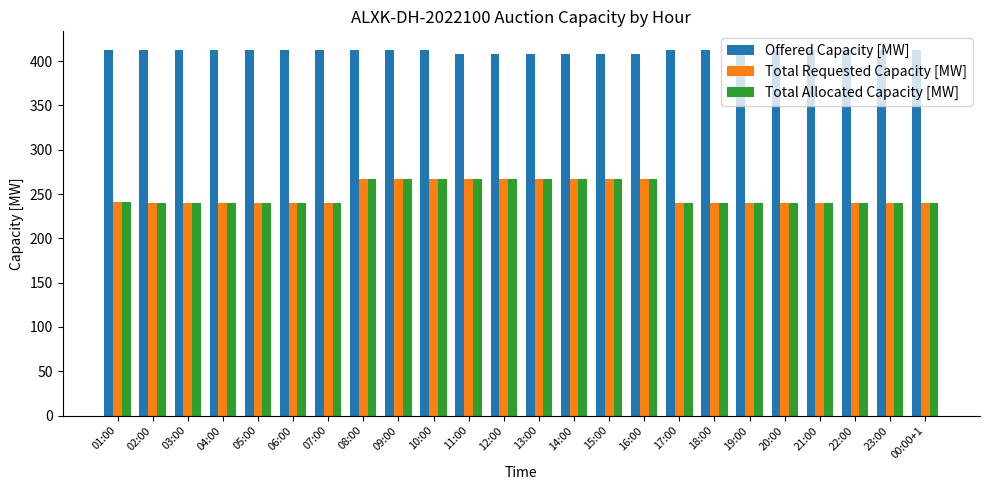

What is the difference between the maximum and minimum values in the Total Allocated Capacity [MW] series?

27